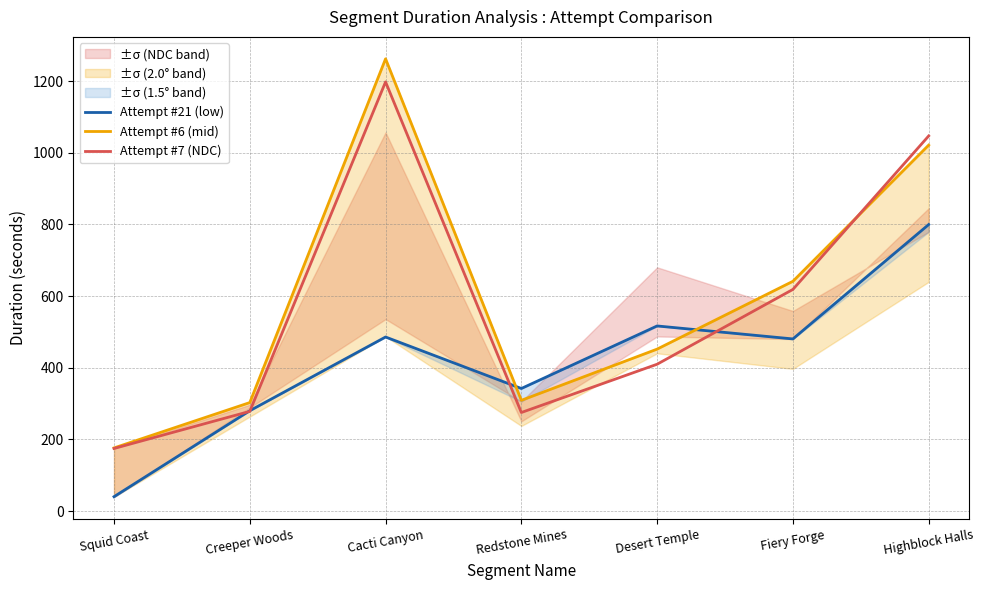

At which label does Attempt #7 (NDC) reach its minimum?

Squid Coast